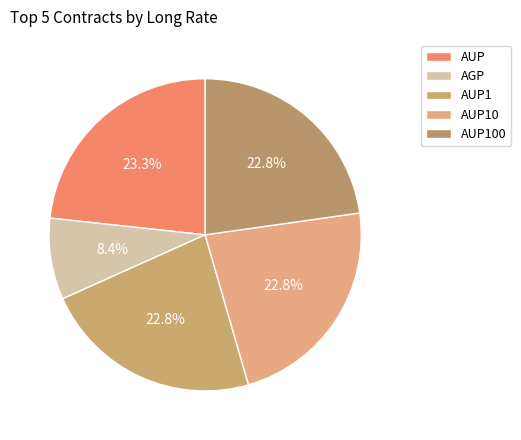

How many slices are in this pie chart?

5